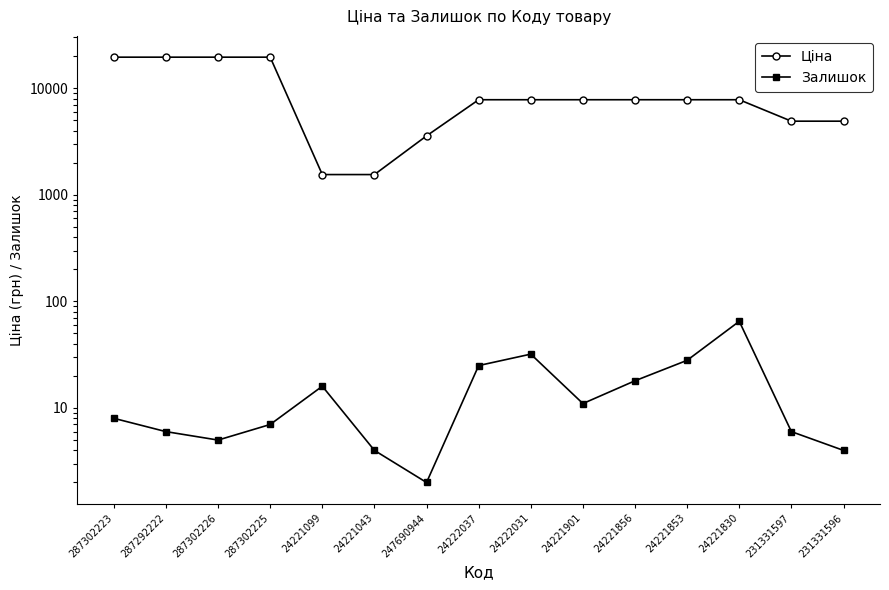

At which category does Залишок reach its first local peak?

24221099